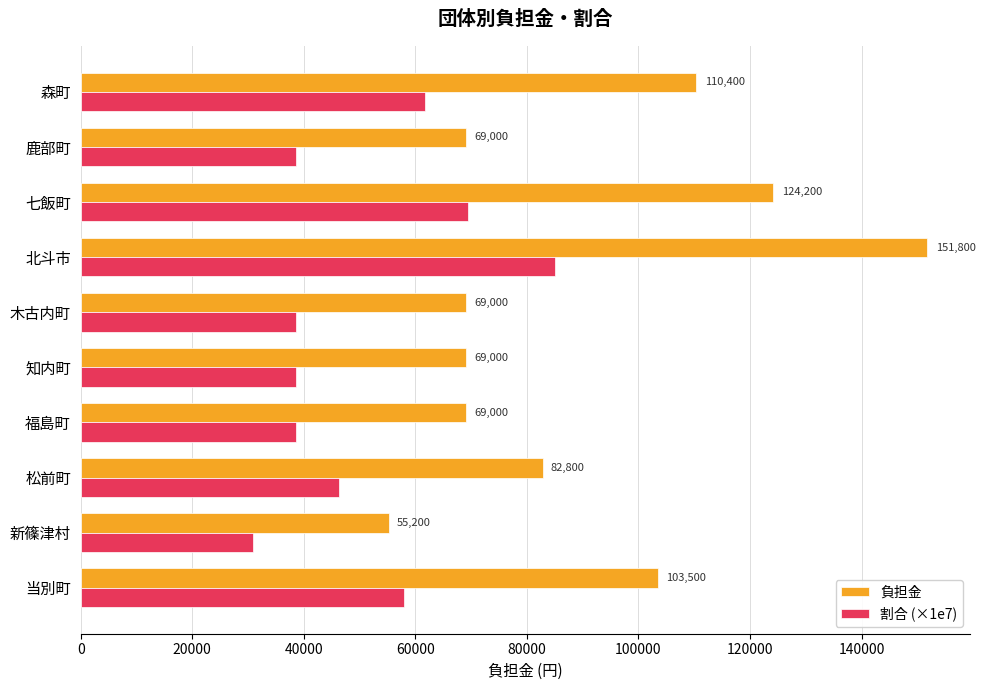

At which category is the sum across all series the highest?

北斗市